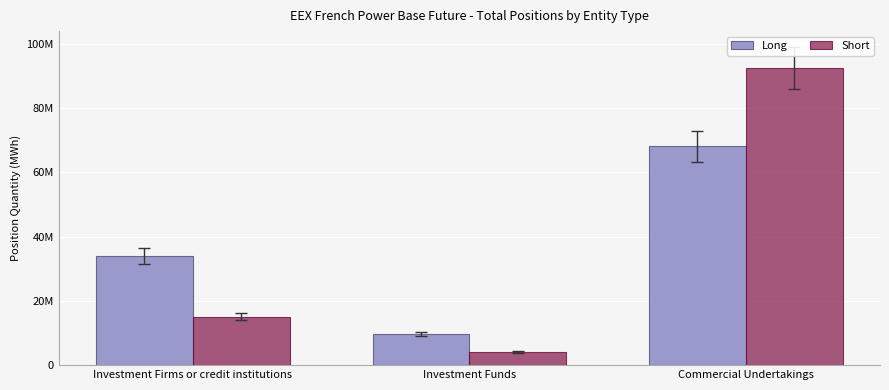

What are all the series names shown in the legend?

Long, Short